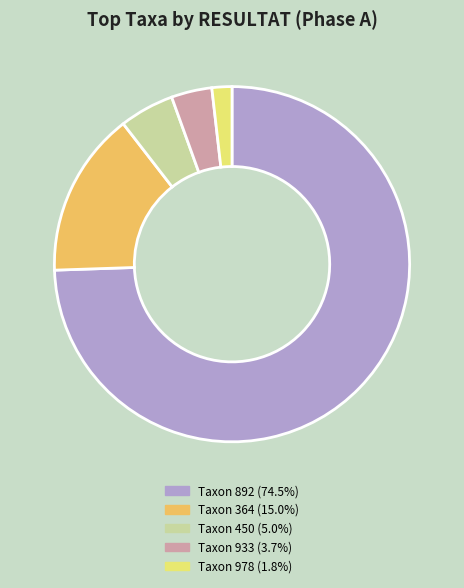

Is there any slice that represents more than half of the pie?

Yes